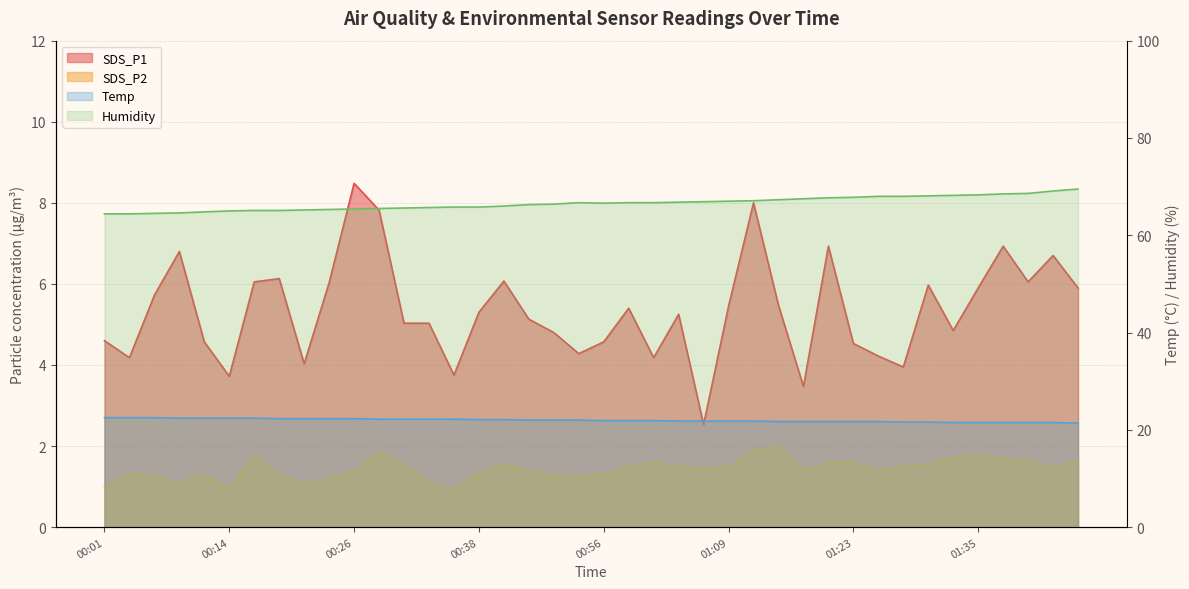

True or false: Temp has more than 2 interior local peaks.

False